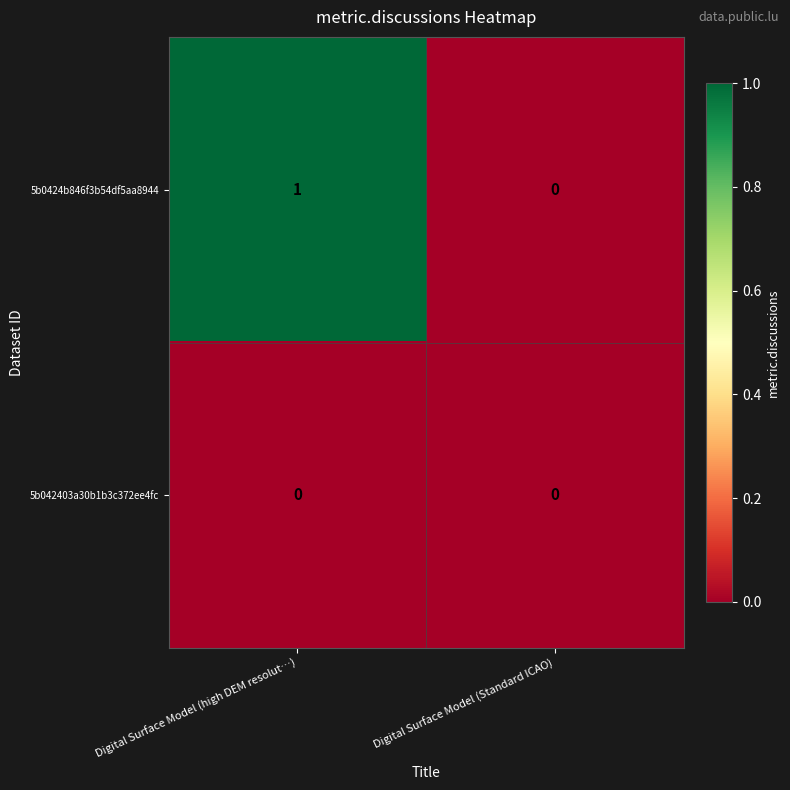

Reading left to right, extract all data points from this chart.

5b0424b846f3b54df5aa8944: Digital Surface Model (high DEM resolut…)=1	Digital Surface Model (Standard ICAO)=0
5b042403a30b1b3c372ee4fc: Digital Surface Model (high DEM resolut…)=0	Digital Surface Model (Standard ICAO)=0